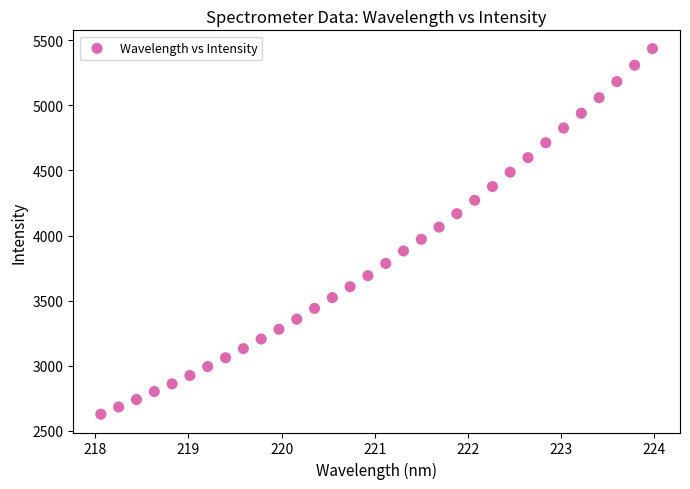

What is the range of X values (max minus min)?

5.9